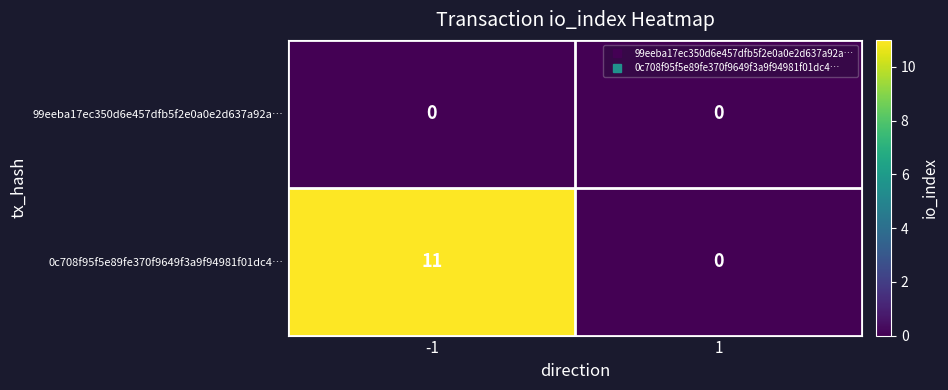

Count the number of data series in this chart.

2